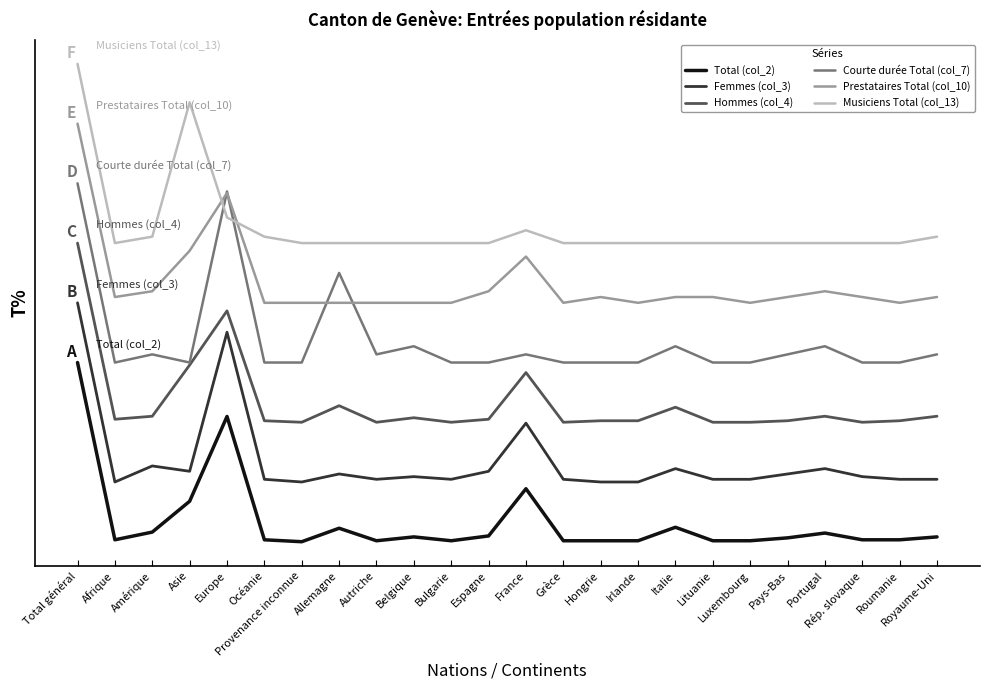

True or false: Musiciens Total (col_13) and Hommes (col_4) cross at least once.

False